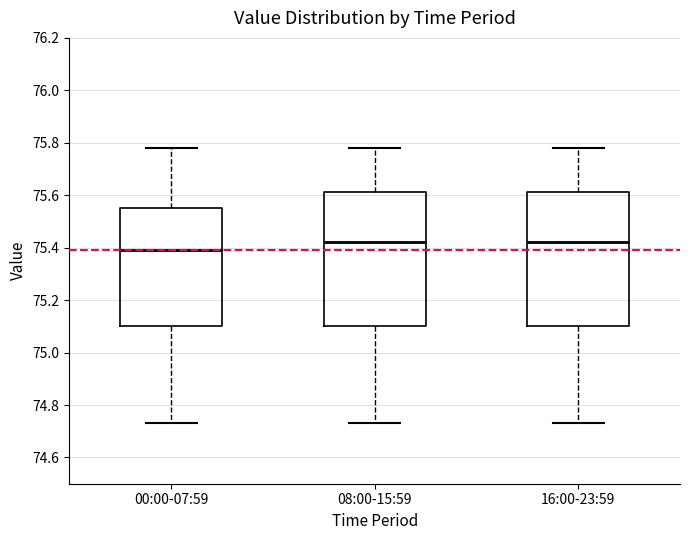

Reading left to right, transcribe this box plot: for each box, give where its median line is, the range the box spans, and where its two whiskers end, as read against the y-axis. The values are not printed on the chart, so give them approximately, as read against the axis.

00:00-07:59: median 75.40, box 75.10 to 75.56, whiskers 74.74 to 75.78
08:00-15:59: median 75.42, box 75.10 to 75.62, whiskers 74.74 to 75.78
16:00-23:59: median 75.42, box 75.10 to 75.62, whiskers 74.74 to 75.78